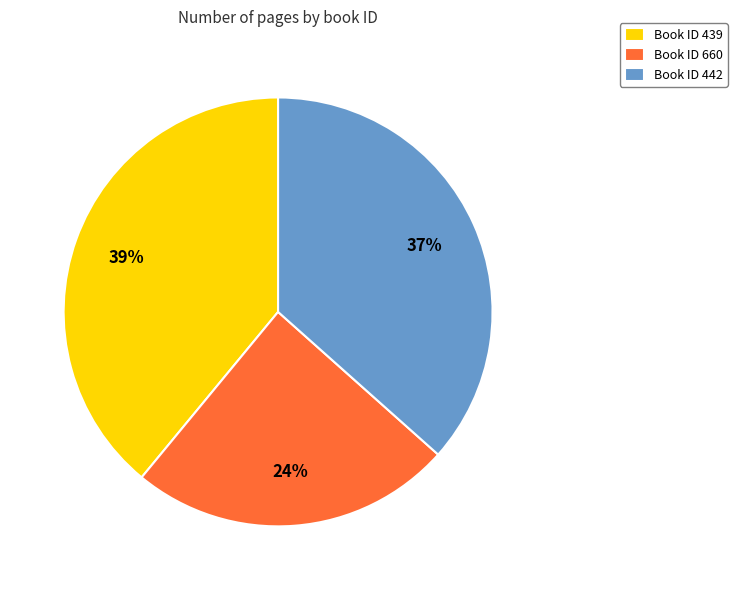

Between Book ID 442 and Book ID 439, which is larger?

Book ID 439